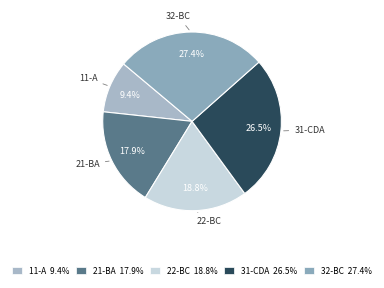

How many segments does this pie chart have?

5